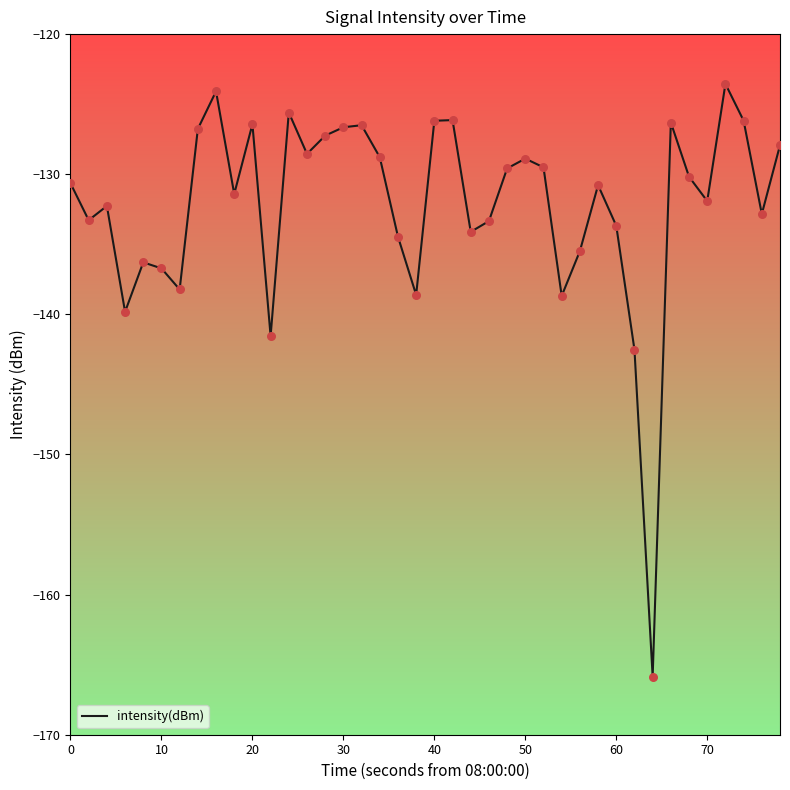

What is the smallest value displayed?

-165.9